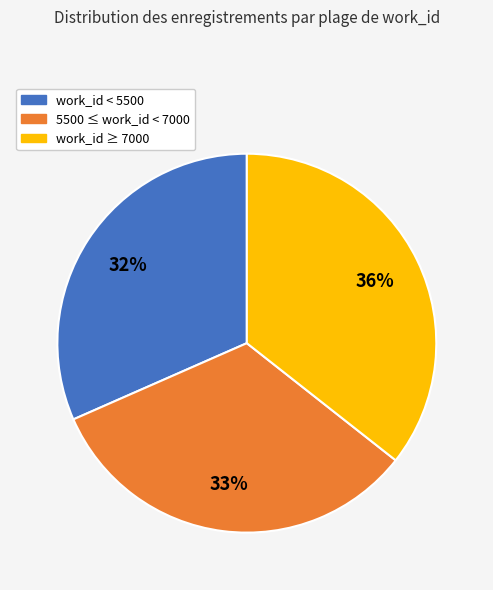

To the nearest percent, what is the difference between the largest and smallest slice percentages?

4%